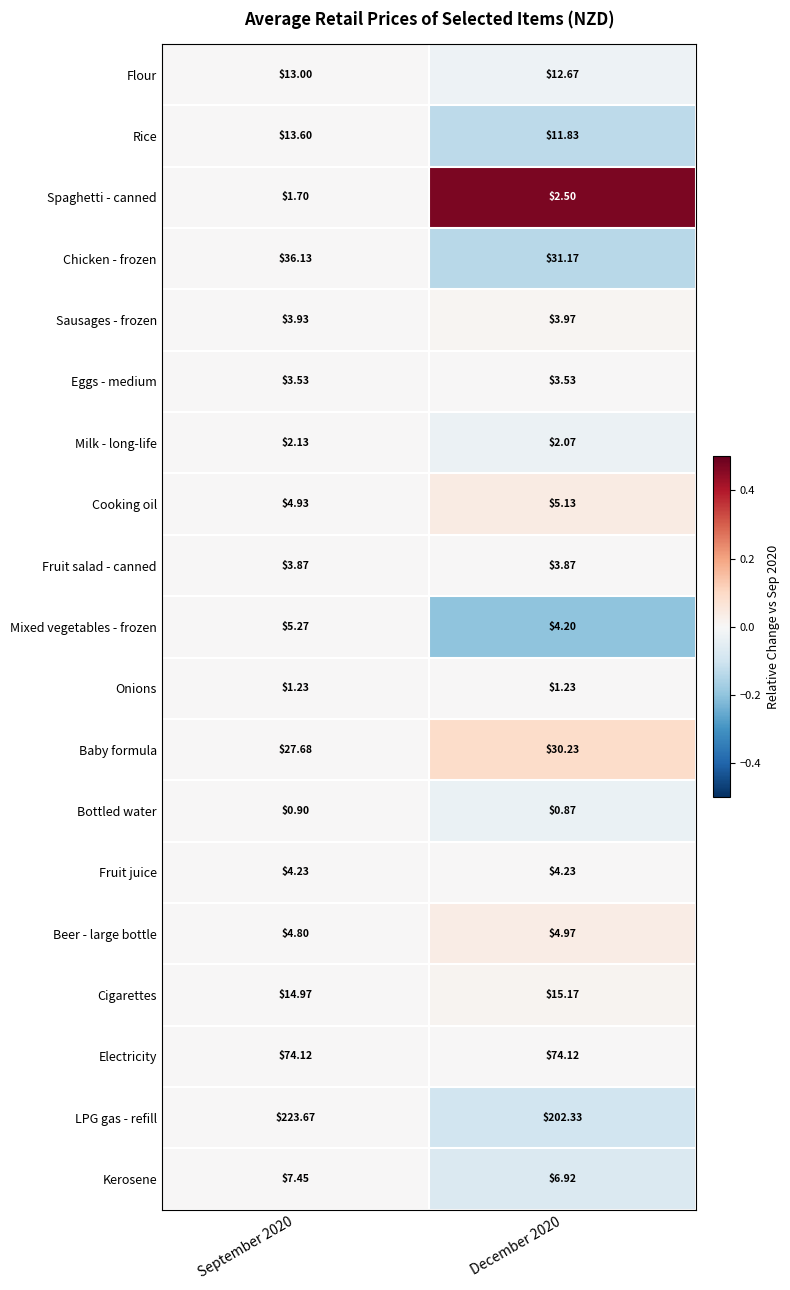

What is the total value across all series at December 2020?

421.0